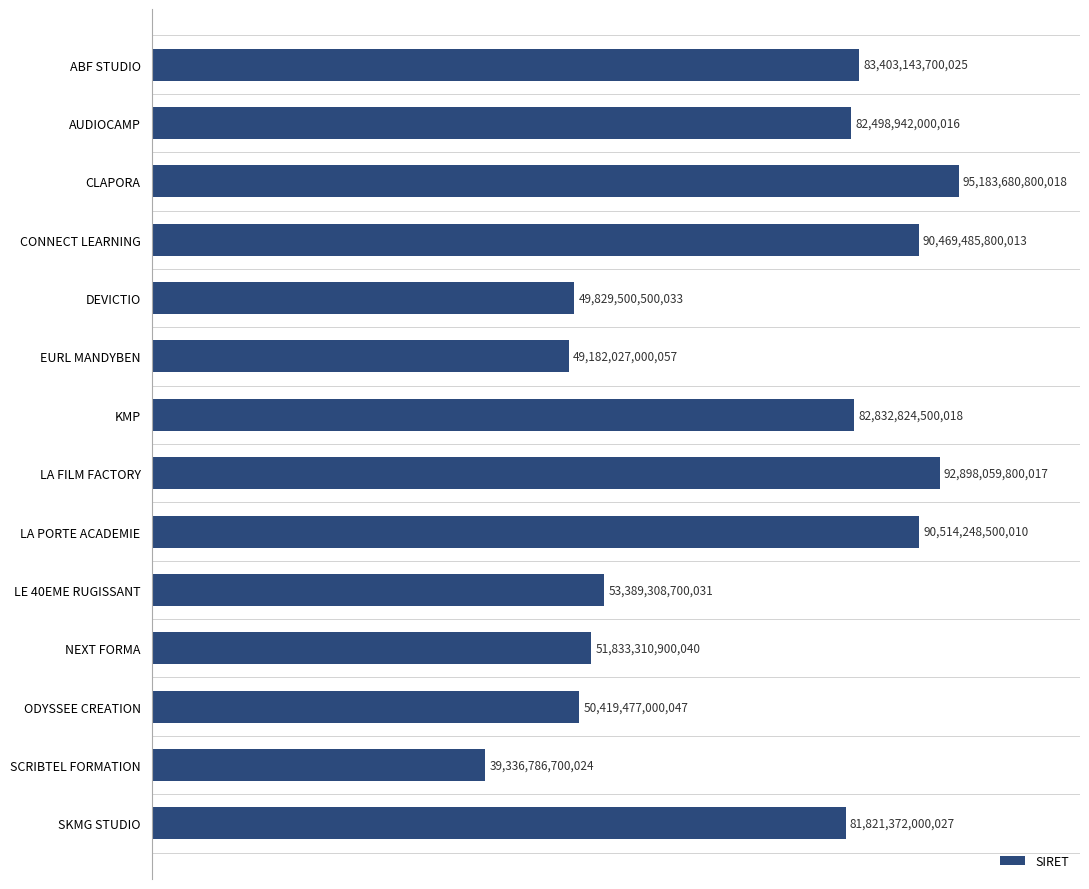

Are the bars horizontal?

Yes